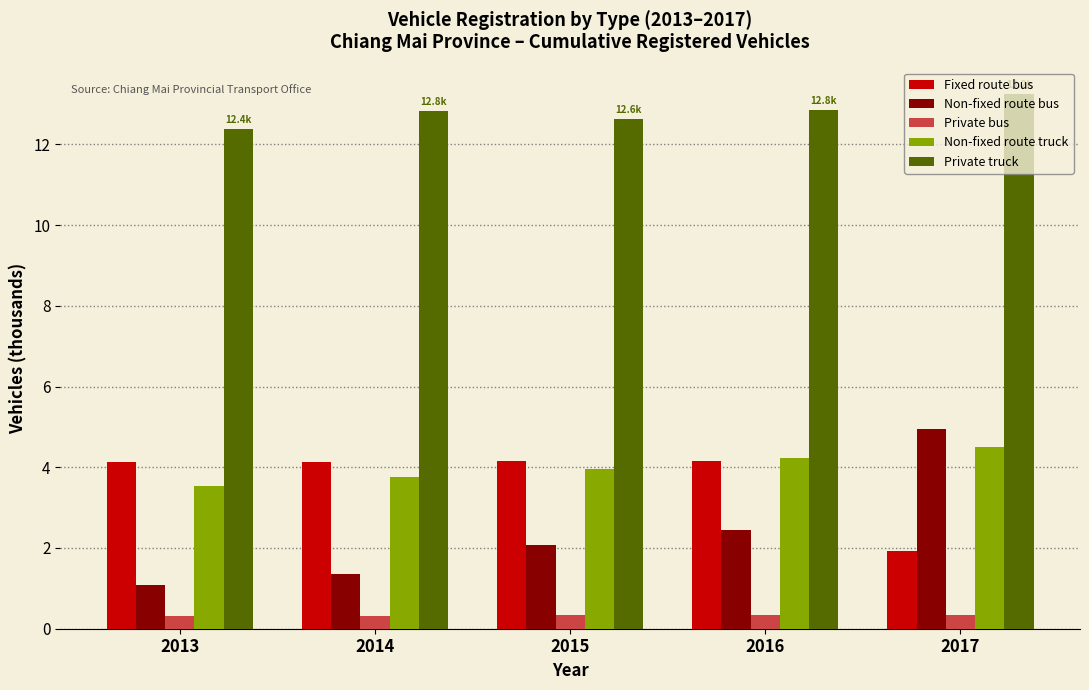

What is the highest value of the Private bus series?

0.3